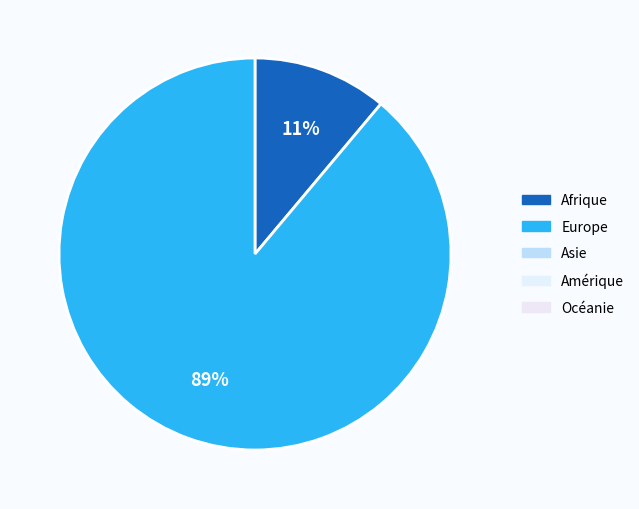

To the nearest percent, what is the average slice percentage?

50%